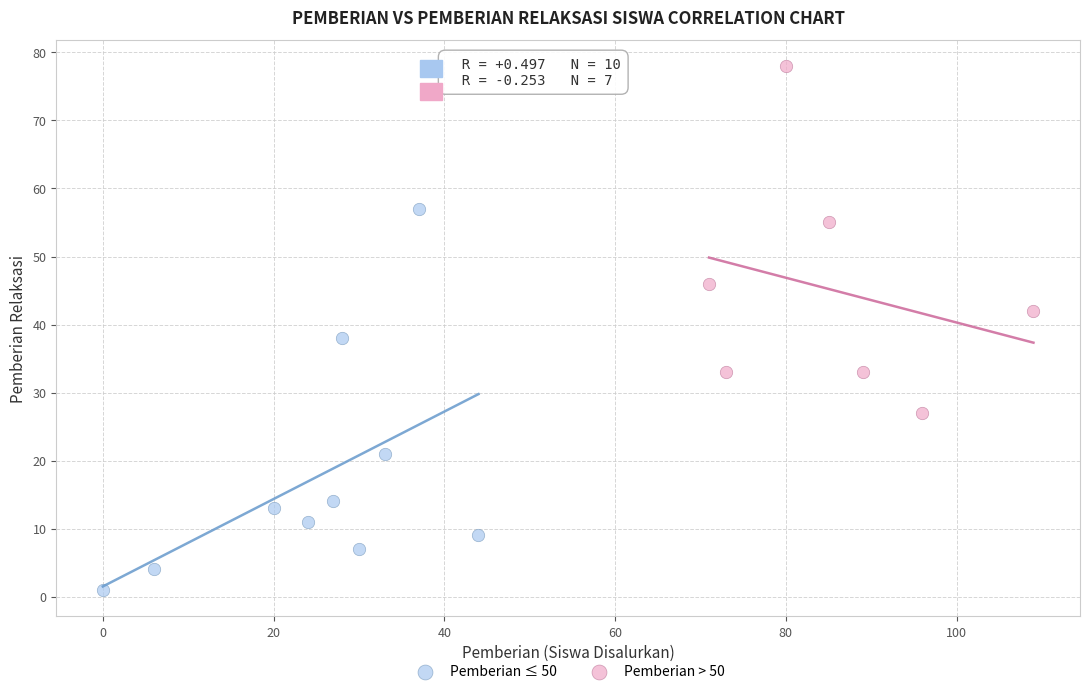

Which series reaches the minimum Y coordinate?

Pemberian ≤ 50